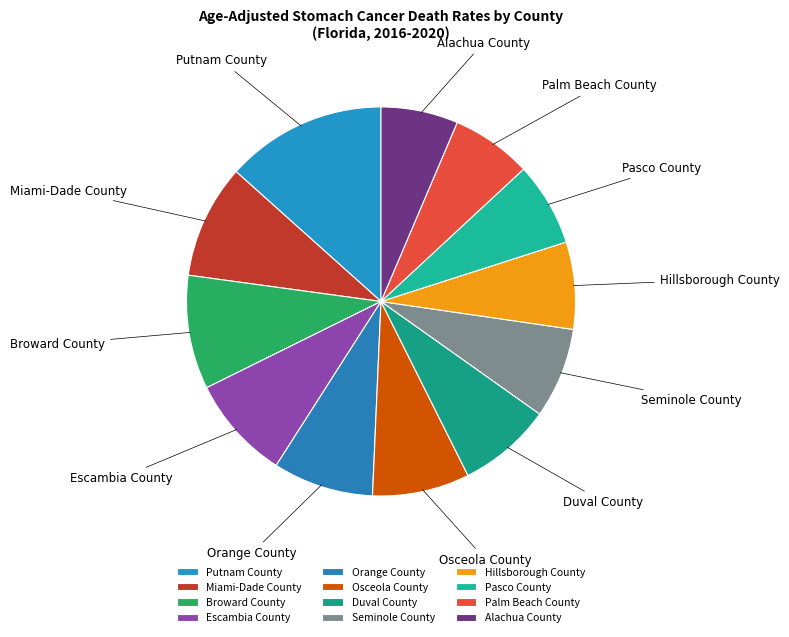

The Miami-Dade County slice represents 1% of the pie. True or false?

False